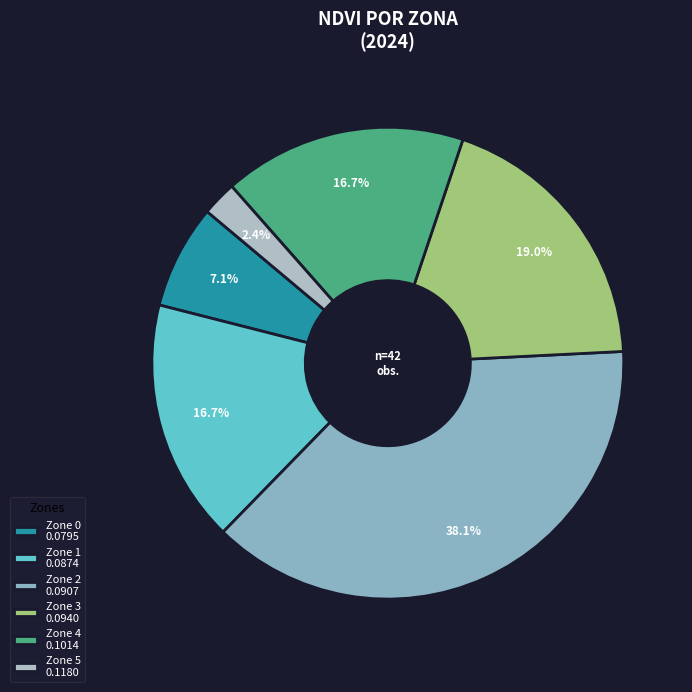

Count the number of slices in the pie.

6